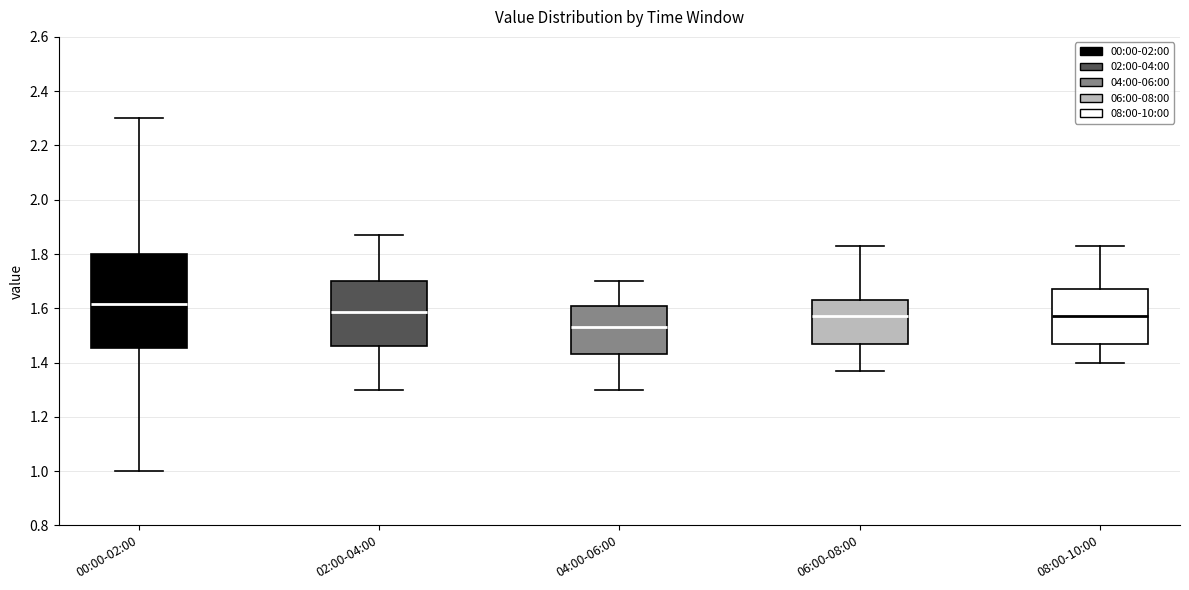

Which box is the tallest, from its lower edge to its upper edge?

00:00-02:00